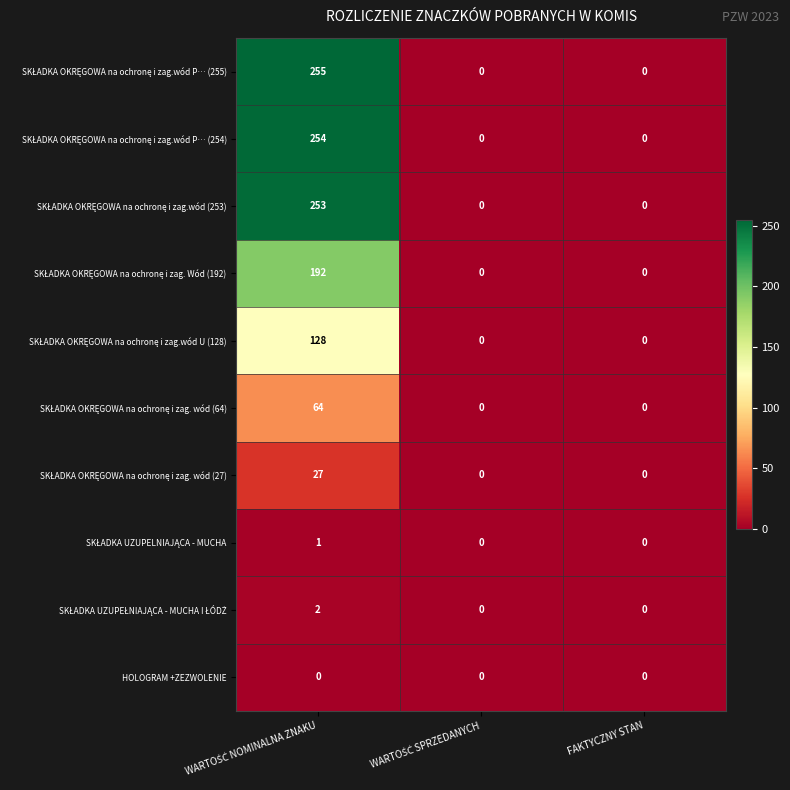

At how many categories does at least one series exceed 165?

1